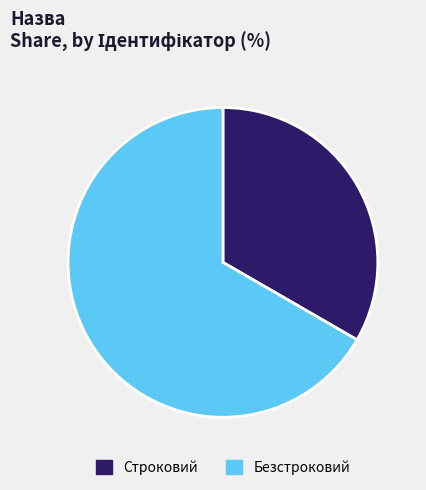

What is the largest slice in the pie chart?

Безстроковий